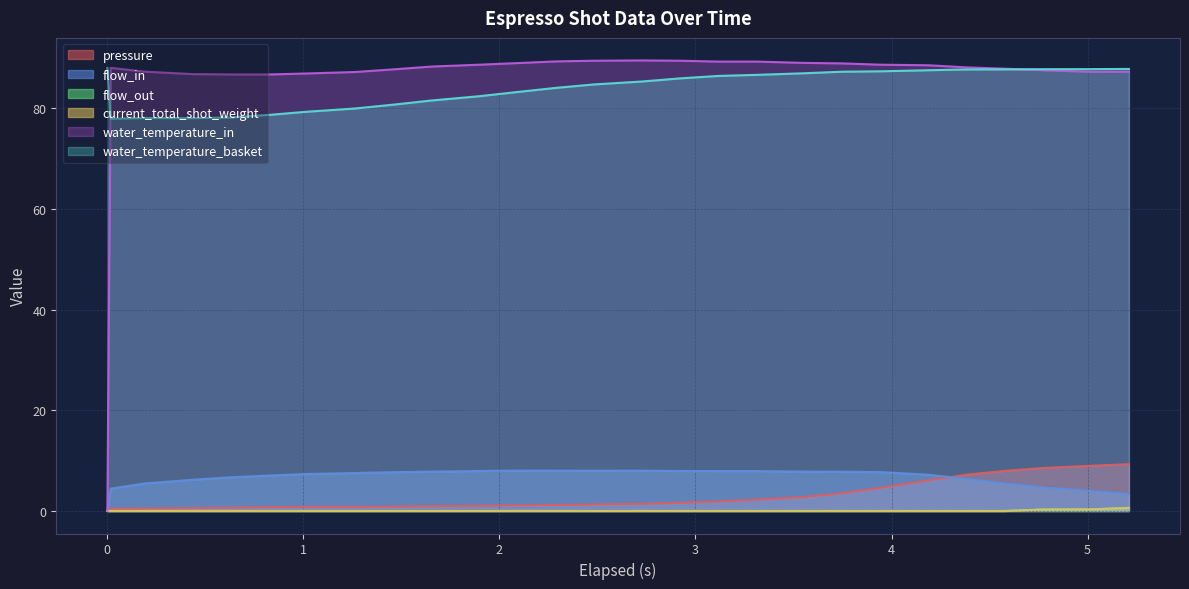

True or false: current_total_shot_weight has more than 1 interior local peaks.

False